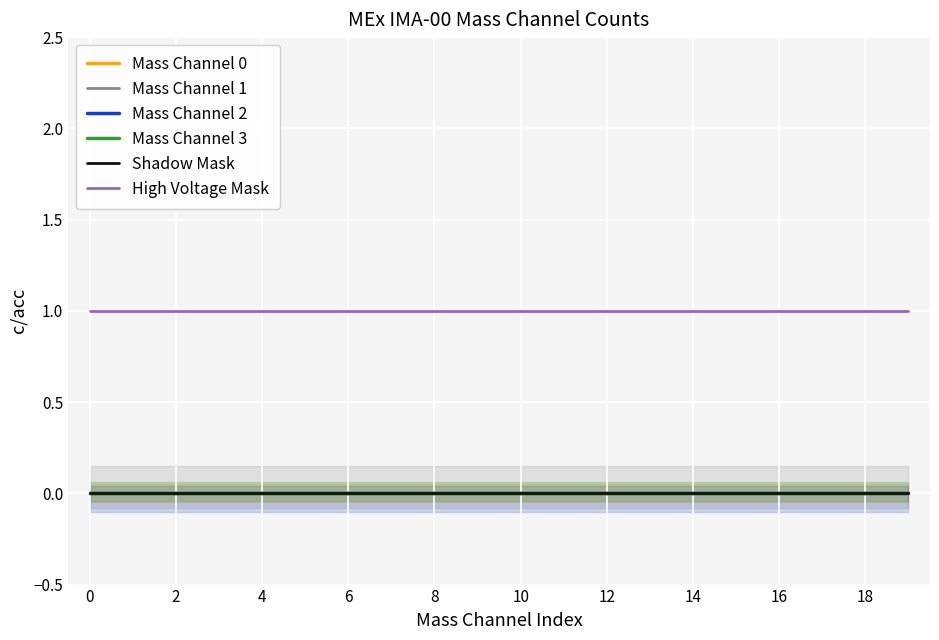

Which has a higher value, 14 or 8?

14